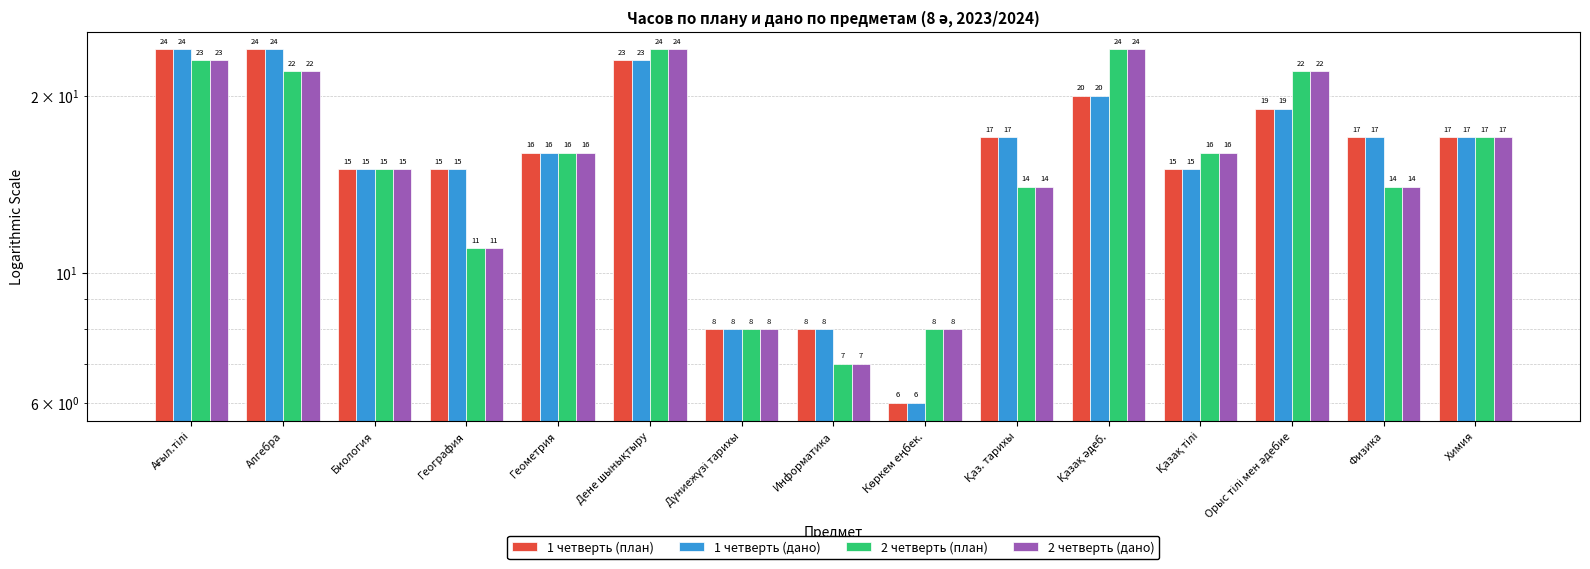

The value of 2 четверть (план) at Геометрия is 16. True or false?

True